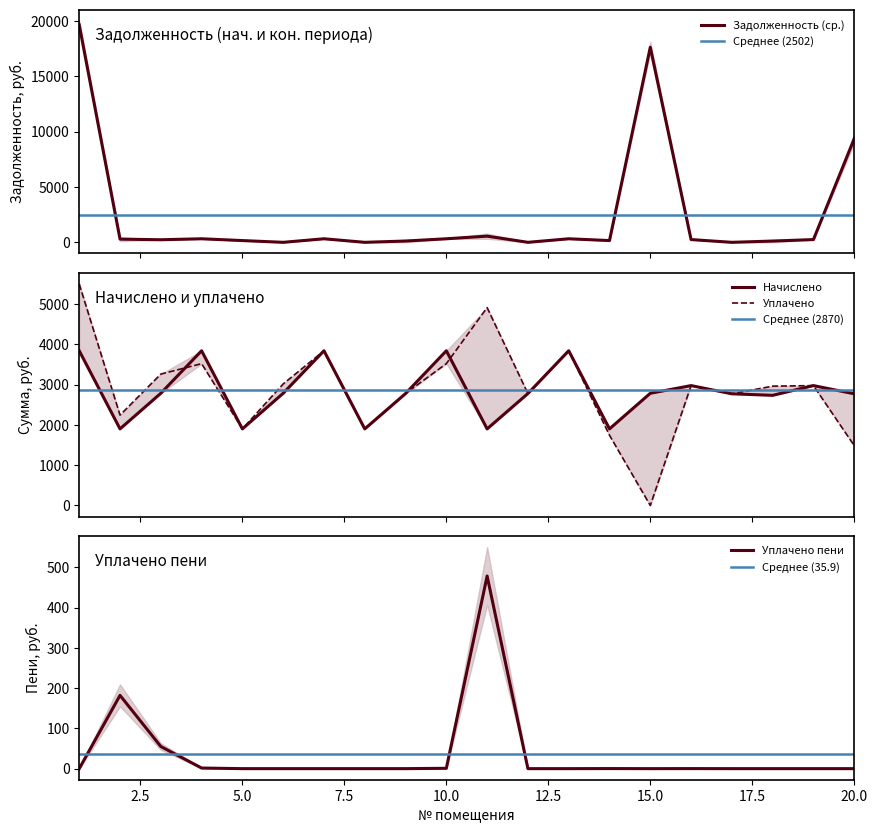

List the labels in order of Начислено value, largest first.

1, 4, 7, 10, 13, 16, 19, 3, 6, 15, 9, 12, 17, 20, 18, 2, 5, 8, 11, 14